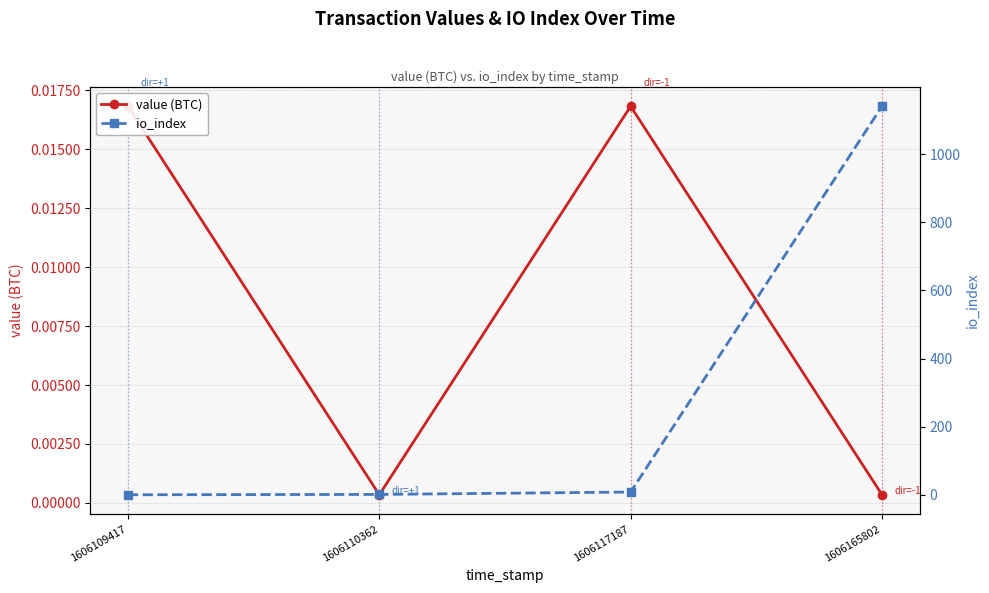

Is the value of io_index at 1606110362 greater than the value of value (BTC) at 1606110362?

Yes